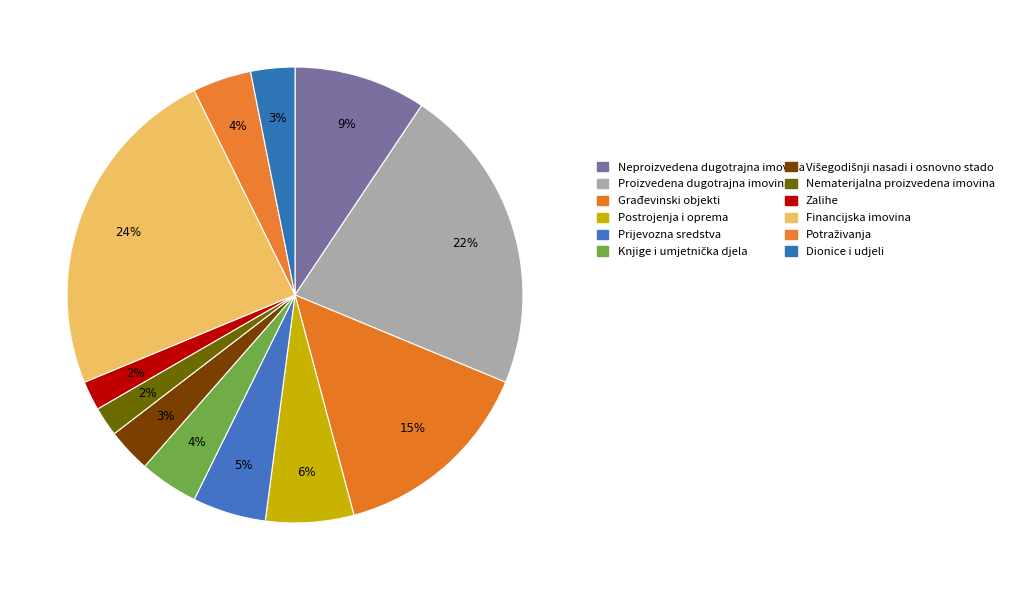

How many segments does this pie chart have?

12